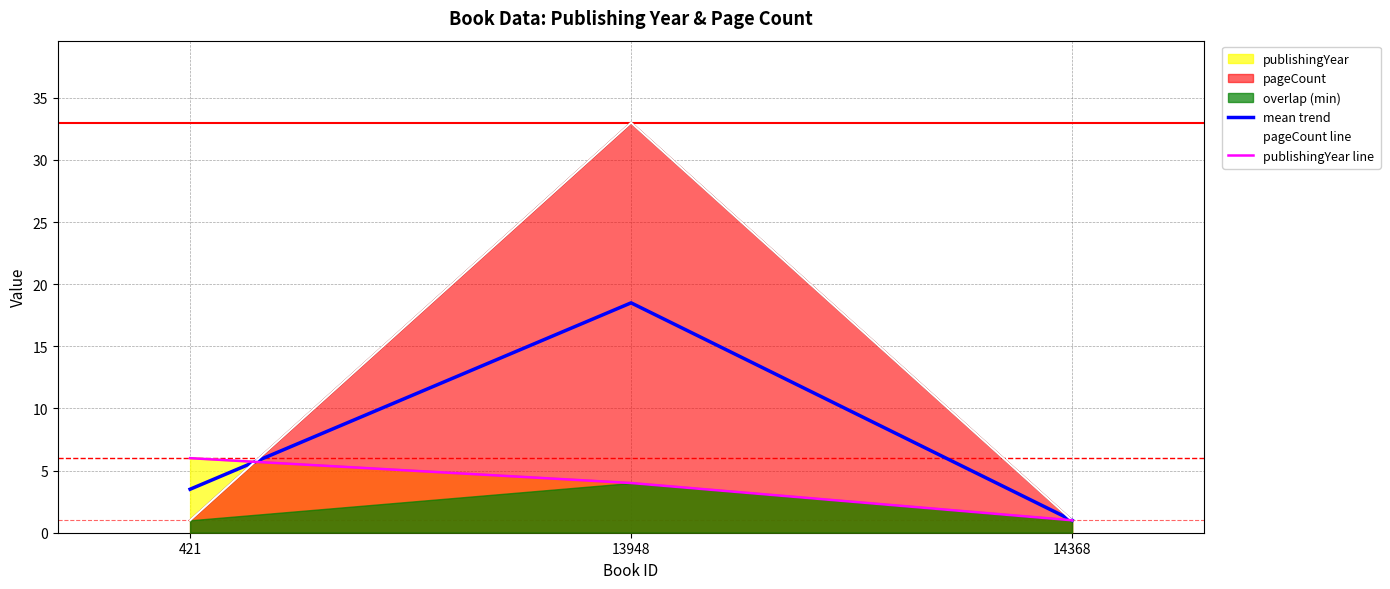

List the series in order of their overall mean, lowest first.

publishingYear line, mean trend, pageCount line